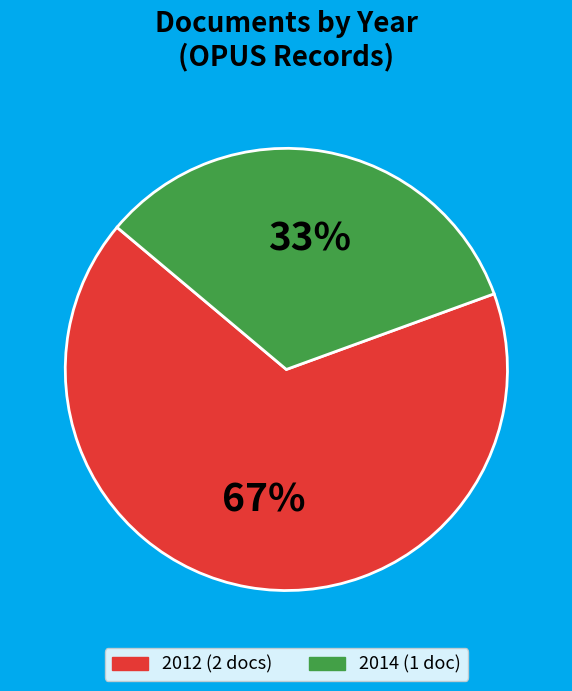

Does any single category account for the majority?

Yes